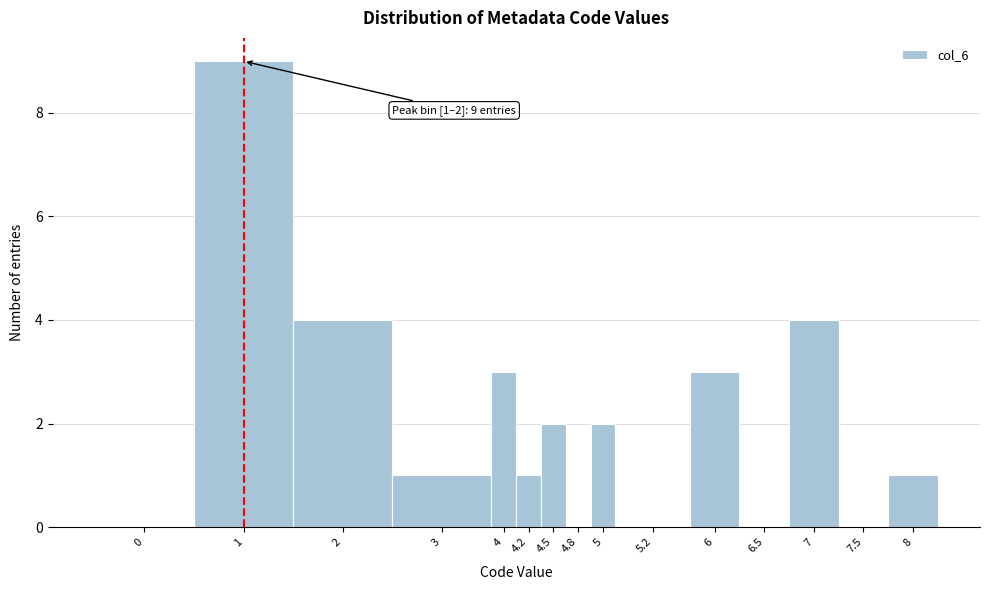

Reading right to left, list all the values displayed in this chart.

8=1	7.5=0	7=4	6.5=0	6=3	5.2=0	5=2	4.8=0	4.5=2	4.2=1	4=3	3=1	2=4	1=9	0=0